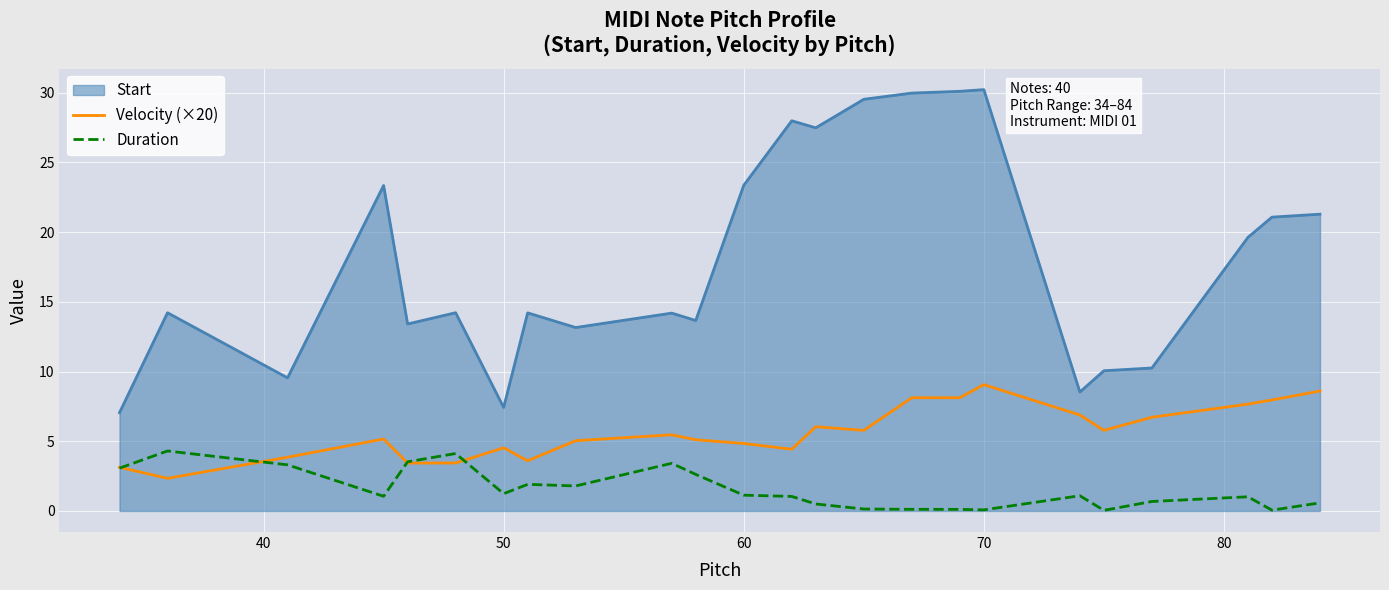

Which series has the widest spread of values?

Start